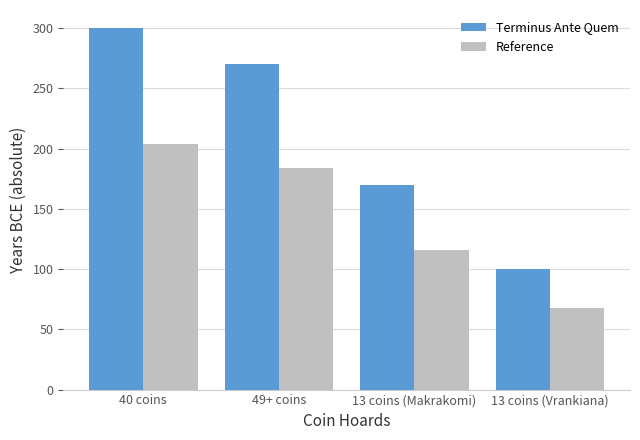

At how many categories does at least one series exceed 212?

2